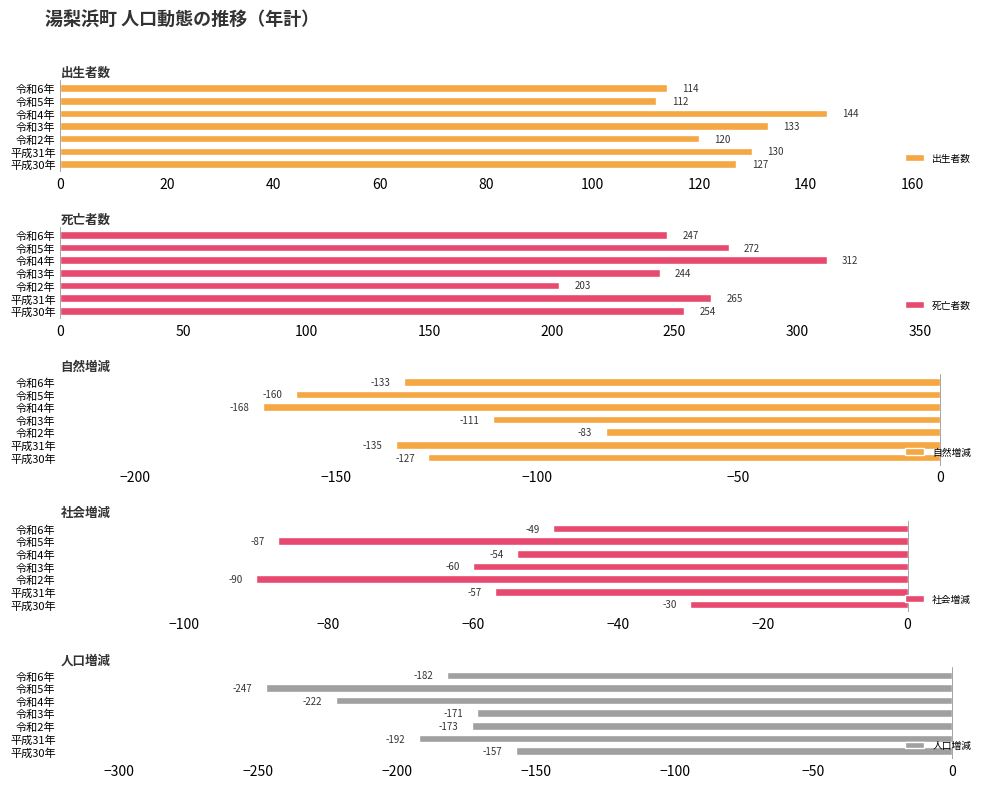

Is it true that 出生者数 equals 130 at 平成31年?

True